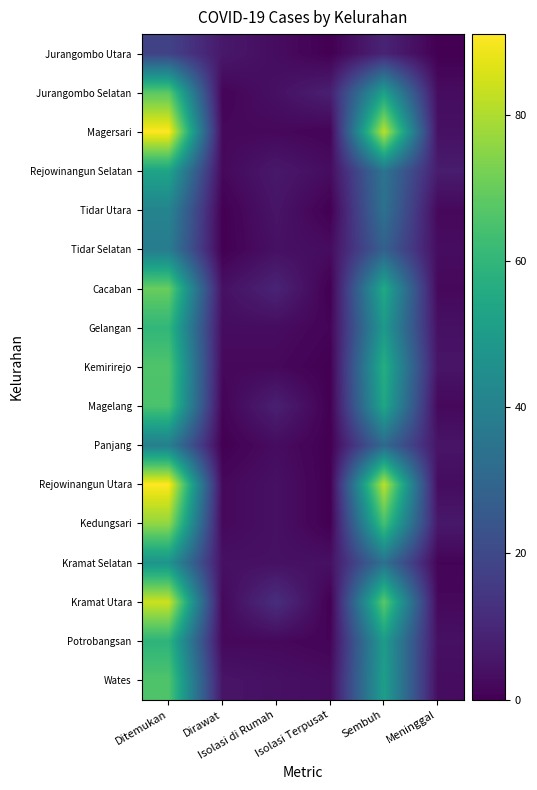

Reading left to right, list all the values displayed in this chart.

Jurangombo Utara: Ditemukan=18	Dirawat=6	Isolasi di Rumah=3	Isolasi Terpusat=0	Sembuh=9	Meninggal=0
Jurangombo Selatan: Ditemukan=68	Dirawat=1	Isolasi di Rumah=4	Isolasi Terpusat=8	Sembuh=52	Meninggal=3
Magersari: Ditemukan=91	Dirawat=2	Isolasi di Rumah=2	Isolasi Terpusat=1	Sembuh=82	Meninggal=4
Rejowinangun Selatan: Ditemukan=53	Dirawat=2	Isolasi di Rumah=6	Isolasi Terpusat=3	Sembuh=35	Meninggal=7
Tidar Utara: Ditemukan=41	Dirawat=0	Isolasi di Rumah=5	Isolasi Terpusat=0	Sembuh=34	Meninggal=2
Tidar Selatan: Ditemukan=38	Dirawat=0	Isolasi di Rumah=4	Isolasi Terpusat=3	Sembuh=28	Meninggal=3
Cacaban: Ditemukan=70	Dirawat=4	Isolasi di Rumah=9	Isolasi Terpusat=0	Sembuh=55	Meninggal=2
Gelangan: Ditemukan=60	Dirawat=3	Isolasi di Rumah=3	Isolasi Terpusat=1	Sembuh=49	Meninggal=4
Kemirirejo: Ditemukan=66	Dirawat=2	Isolasi di Rumah=2	Isolasi Terpusat=0	Sembuh=57	Meninggal=5
Magelang: Ditemukan=65	Dirawat=1	Isolasi di Rumah=8	Isolasi Terpusat=0	Sembuh=54	Meninggal=2
Panjang: Ditemukan=39	Dirawat=0	Isolasi di Rumah=3	Isolasi Terpusat=0	Sembuh=31	Meninggal=5
Rejowinangun Utara: Ditemukan=91	Dirawat=2	Isolasi di Rumah=4	Isolasi Terpusat=0	Sembuh=82	Meninggal=3
Kedungsari: Ditemukan=76	Dirawat=2	Isolasi di Rumah=4	Isolasi Terpusat=0	Sembuh=64	Meninggal=6
Kramat Selatan: Ditemukan=47	Dirawat=4	Isolasi di Rumah=4	Isolasi Terpusat=4	Sembuh=34	Meninggal=1
Kramat Utara: Ditemukan=84	Dirawat=2	Isolasi di Rumah=12	Isolasi Terpusat=0	Sembuh=68	Meninggal=2
Potrobangsan: Ditemukan=59	Dirawat=2	Isolasi di Rumah=2	Isolasi Terpusat=1	Sembuh=50	Meninggal=4
Wates: Ditemukan=66	Dirawat=5	Isolasi di Rumah=4	Isolasi Terpusat=3	Sembuh=51	Meninggal=3